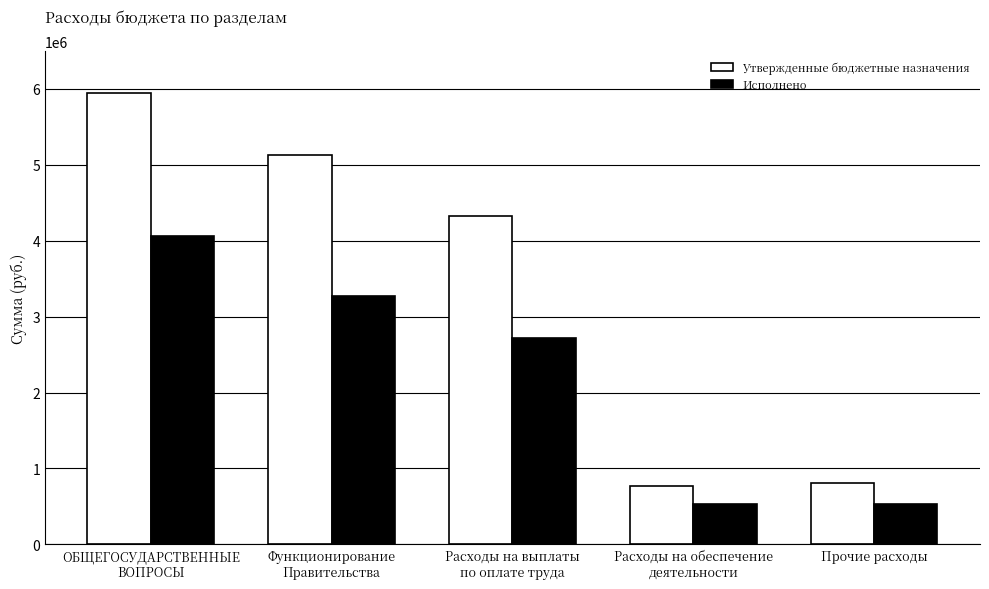

At Прочие расходы, list the series in order from smallest to largest.

Исполнено, Утвержденные бюджетные назначения